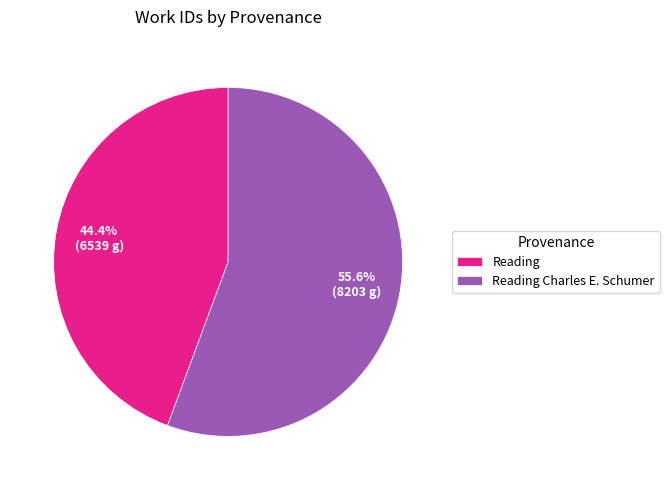

What is the majority slice?

Reading Charles E. Schumer